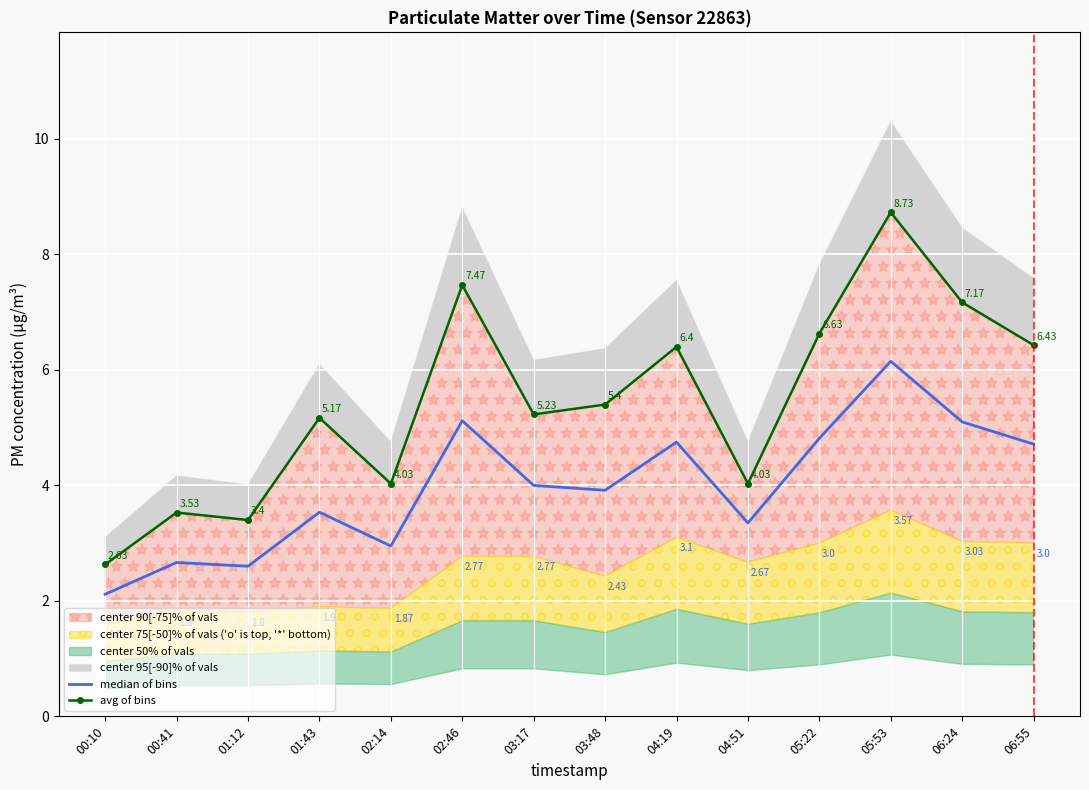

Reading left to right, what are all the values shown in this chart?

median of bins: 00:10=2.1	00:41=2.7	01:12=2.6	01:43=3.5	02:14=3.0	02:46=5.1	03:17=4.0	03:48=3.9	04:19=4.8	04:51=3.4	05:22=4.8	05:53=6.2	06:24=5.1	06:55=4.7
avg of bins: 00:10=2.6	00:41=3.5	01:12=3.4	01:43=5.2	02:14=4.0	02:46=7.5	03:17=5.2	03:48=5.4	04:19=6.4	04:51=4.0	05:22=6.6	05:53=8.7	06:24=7.2	06:55=6.4